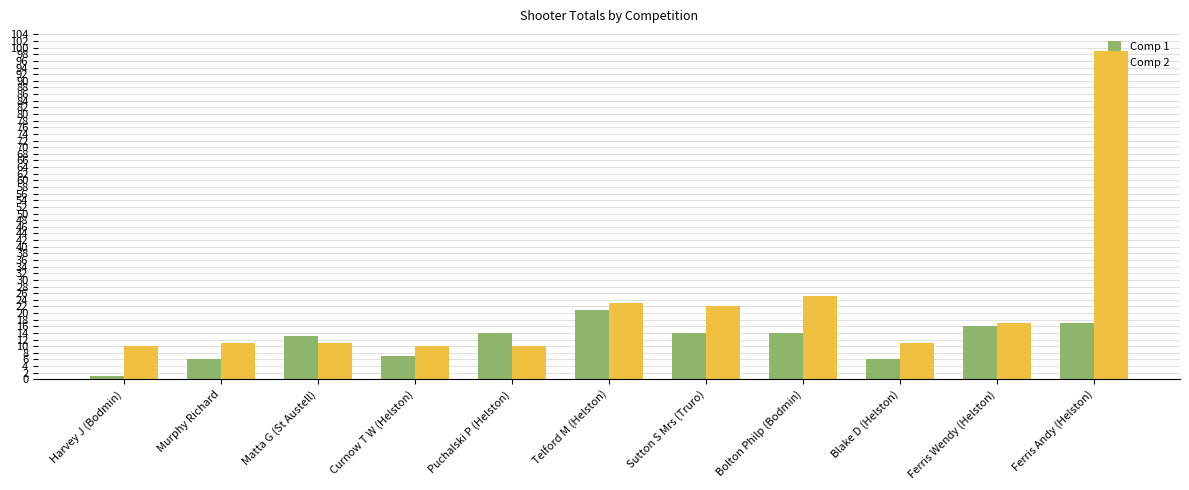

At Ferris Wendy (Helston), list the series in order from largest to smallest.

Comp 2, Comp 1